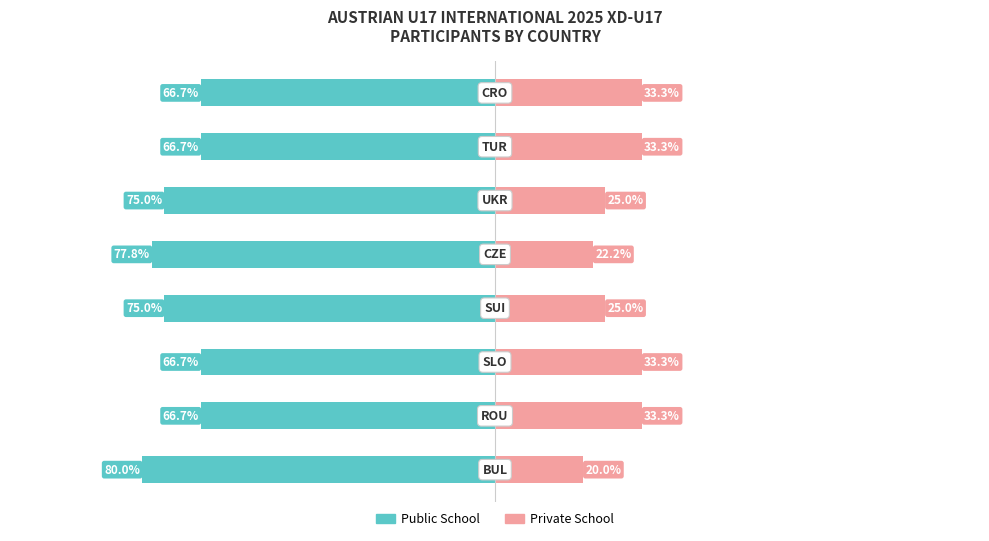

The Private School series shows 33.3 at 6. True or false?

True